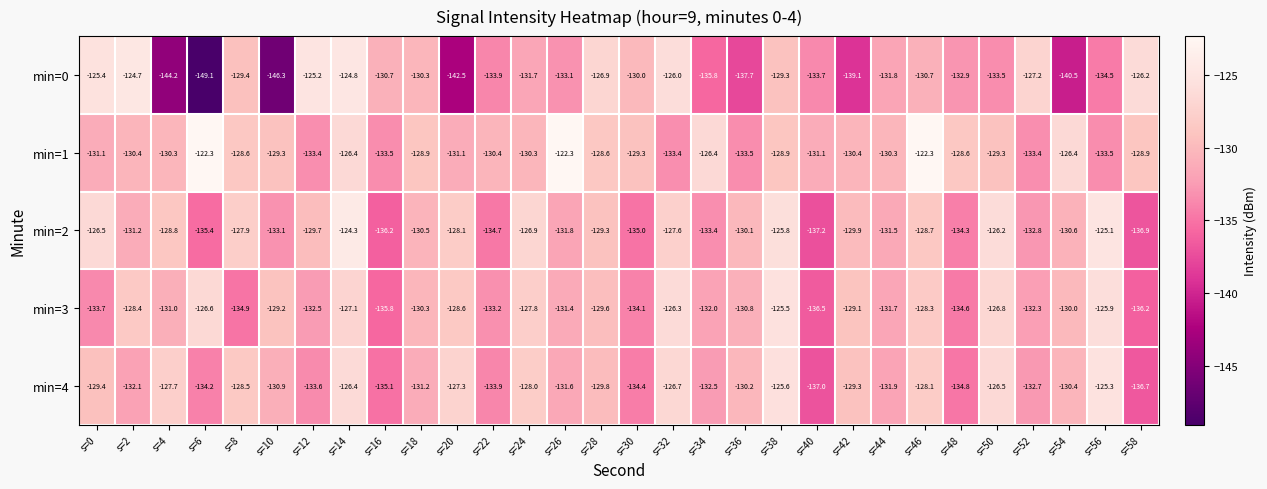

At which label does min=0 first exceed -131?

s=0